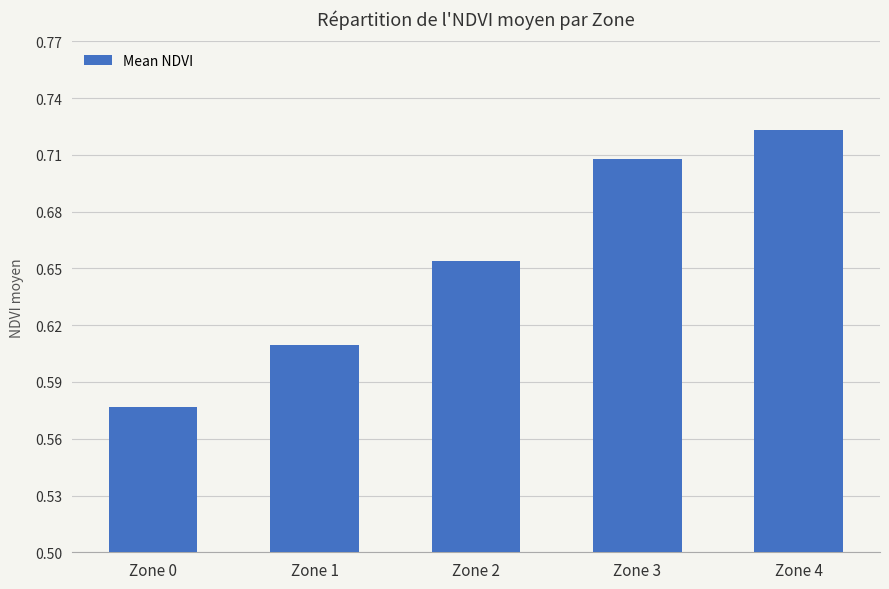

What is the sum of the values at Zone 3 and Zone 4?

1.4